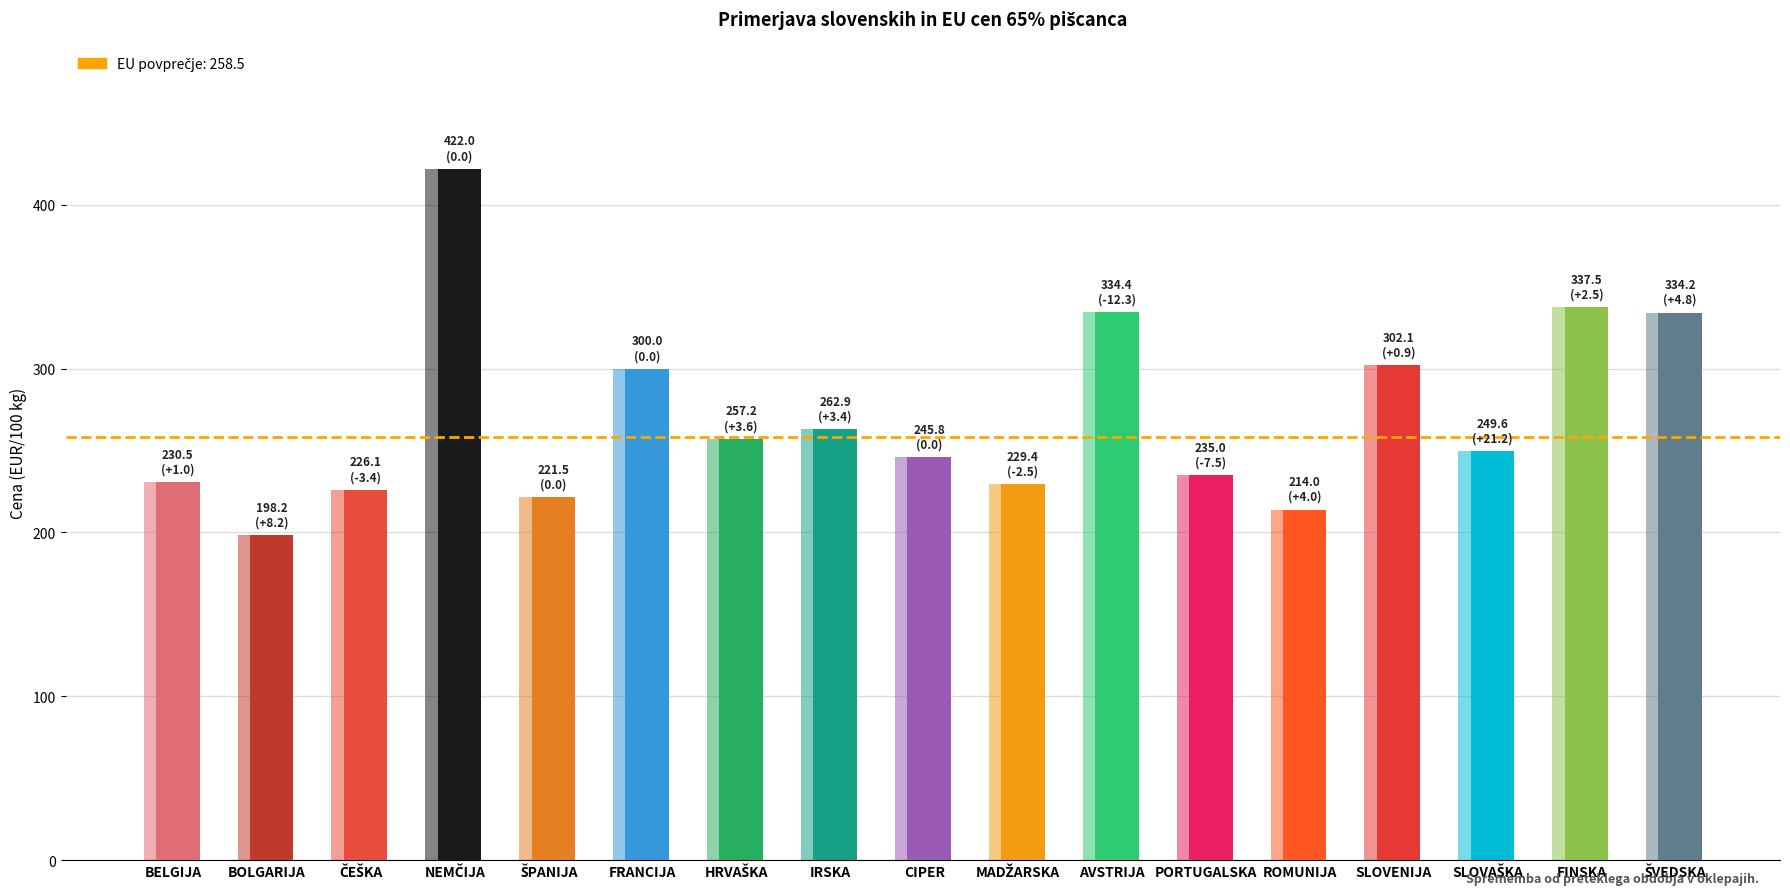

Reading left to right, transcribe all the data shown in this chart.

BELGIJA=230.5	BOLGARIJA=198.2	ČEŠKA=226.1	NEMČIJA=422.0	ŠPANIJA=221.5	FRANCIJA=300.0	HRVAŠKA=257.2	IRSKA=262.9	CIPER=245.8	MADŽARSKA=229.4	AVSTRIJA=334.4	PORTUGALSKA=235.0	ROMUNIJA=214.0	SLOVENIJA=302.1	SLOVAŠKA=249.6	FINSKA=337.5	ŠVEDSKA=334.2